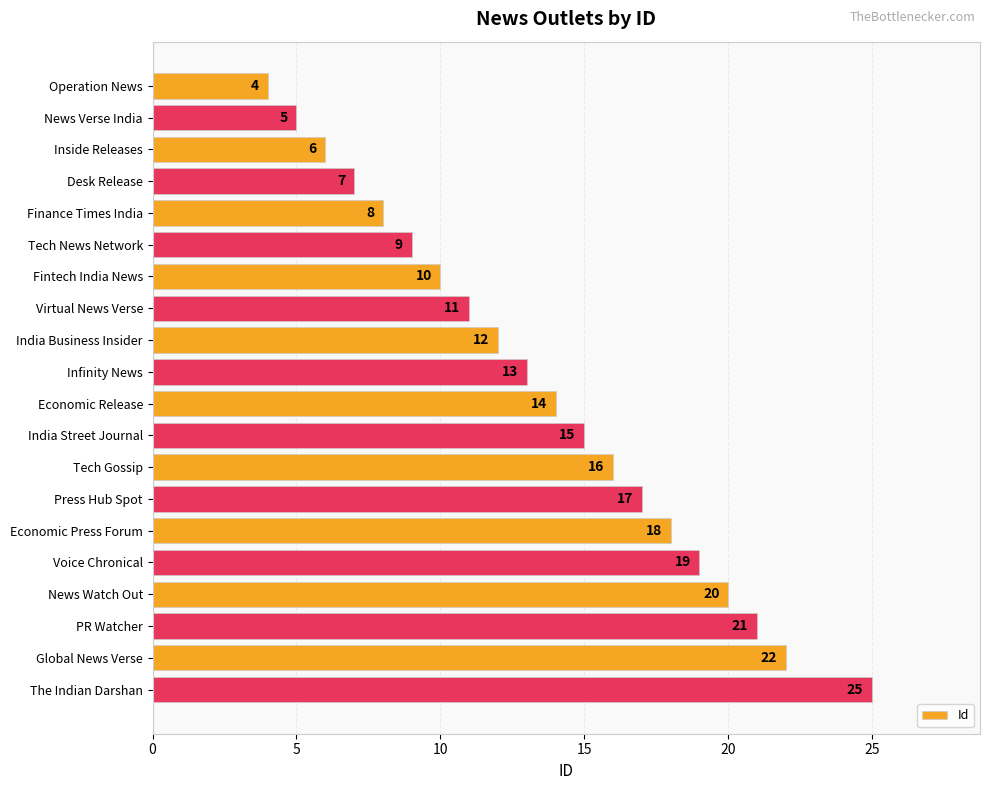

What is the sum of all values?

272